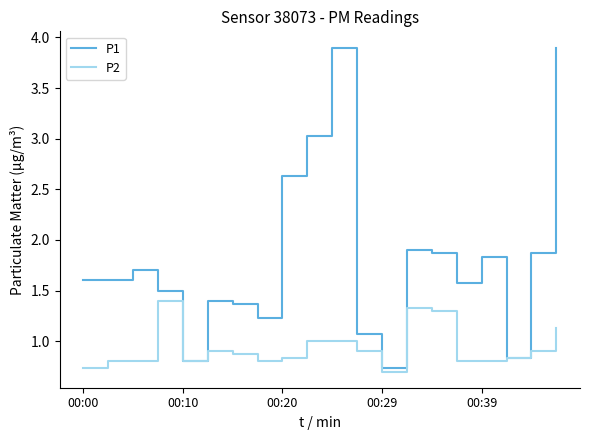

Count the number of categories in the chart.

20